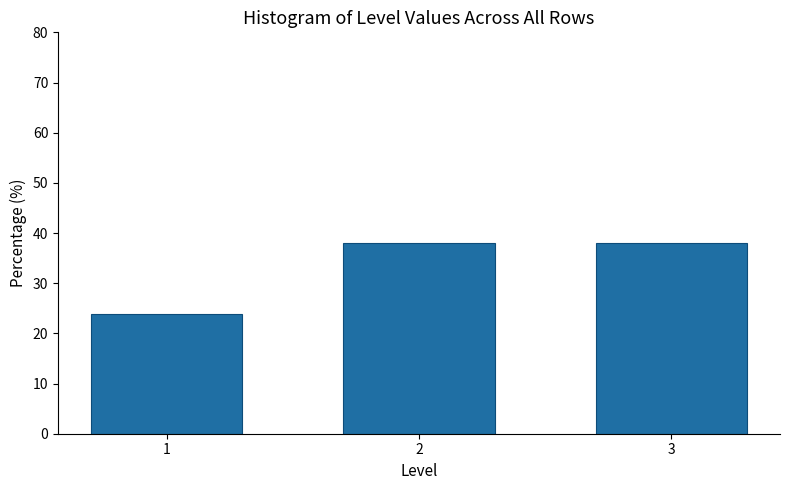

Reading right to left, extract all data points from this chart.

3=38.1	2=38.1	1=23.8